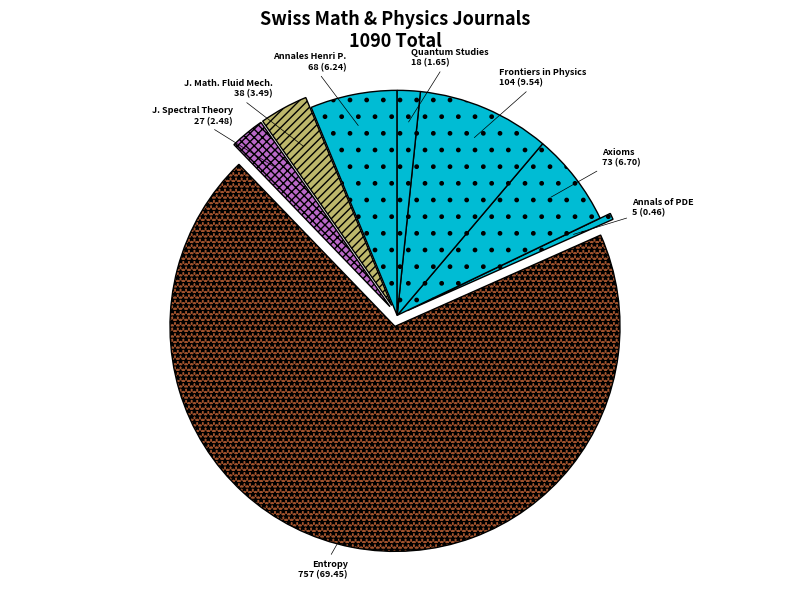

Is the sum of J. Math. Fluid Mech. and Quantum Studies greater than half?

No